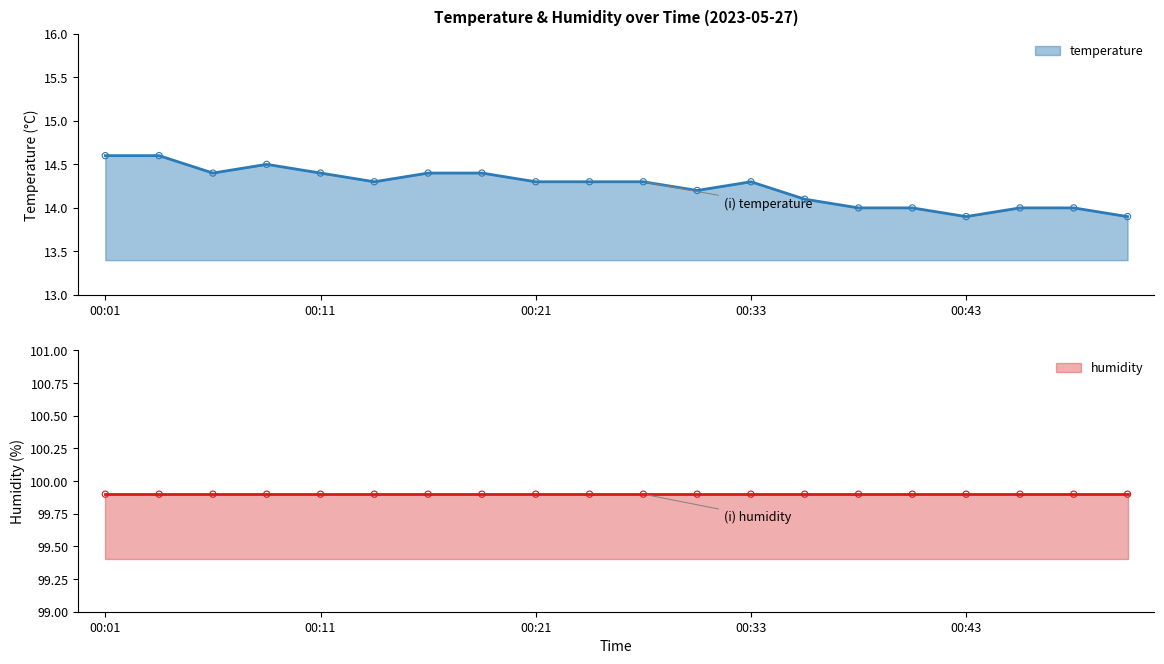

Between 00:33 and 00:38, which is larger?

00:33